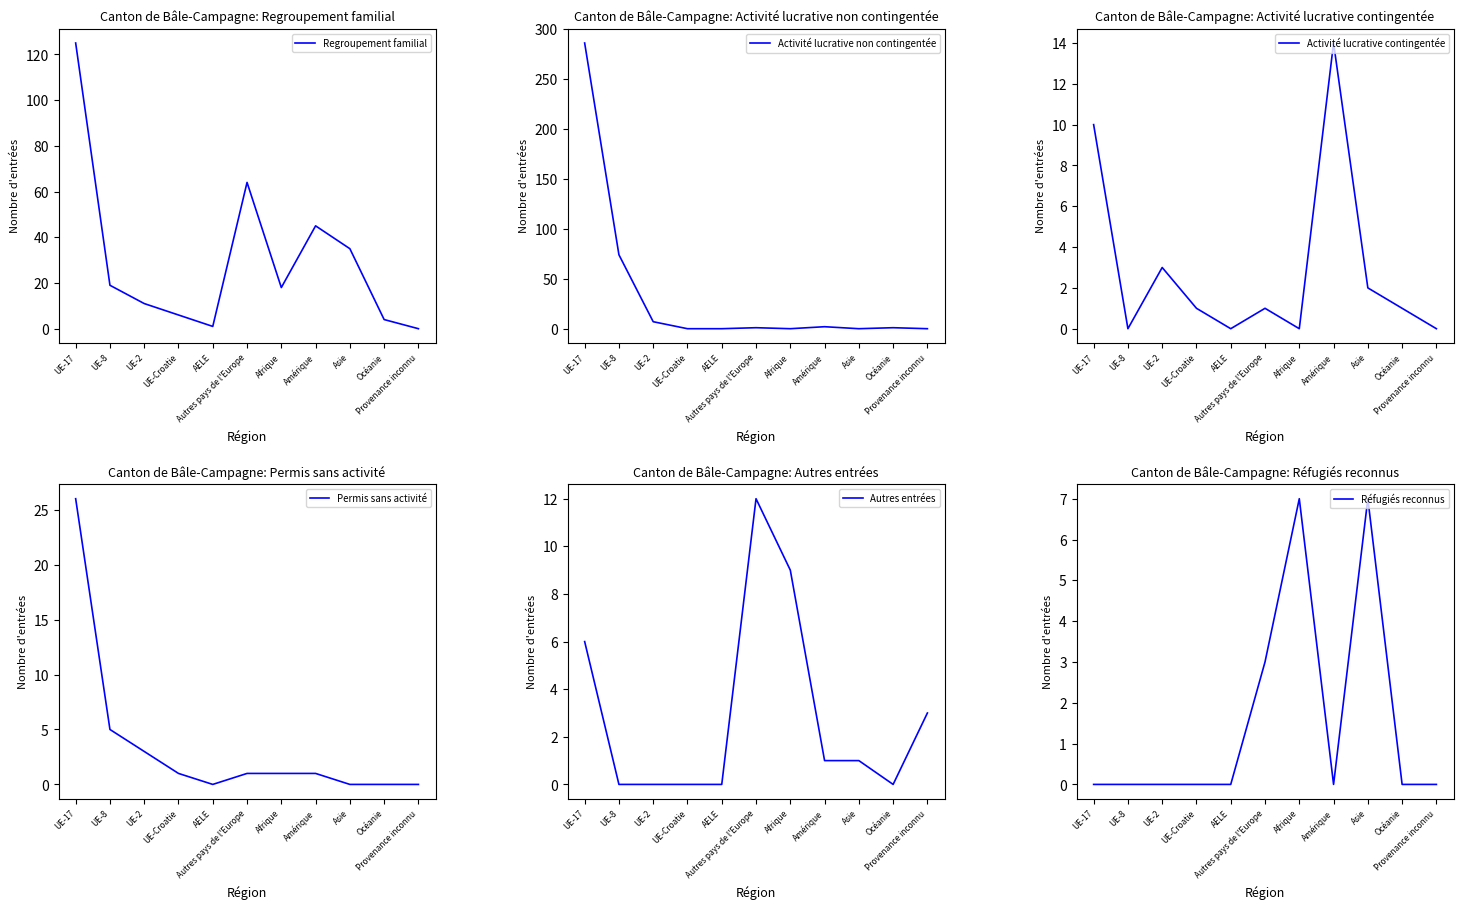

True or false: Permis sans activité and Regroupement familial intersect in this chart.

False